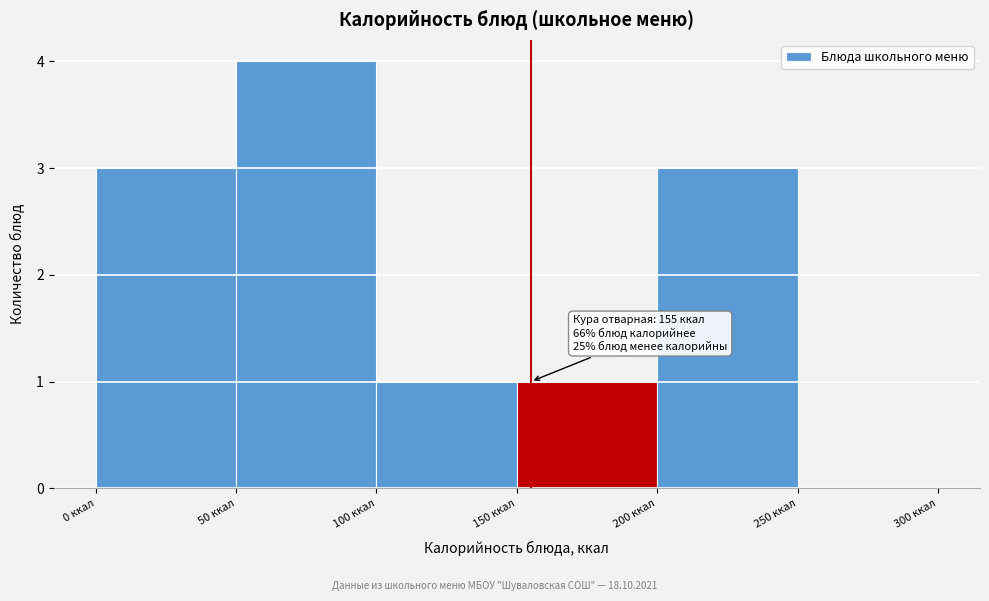

Over which range of the x-axis is the bar tallest?

50 to 100